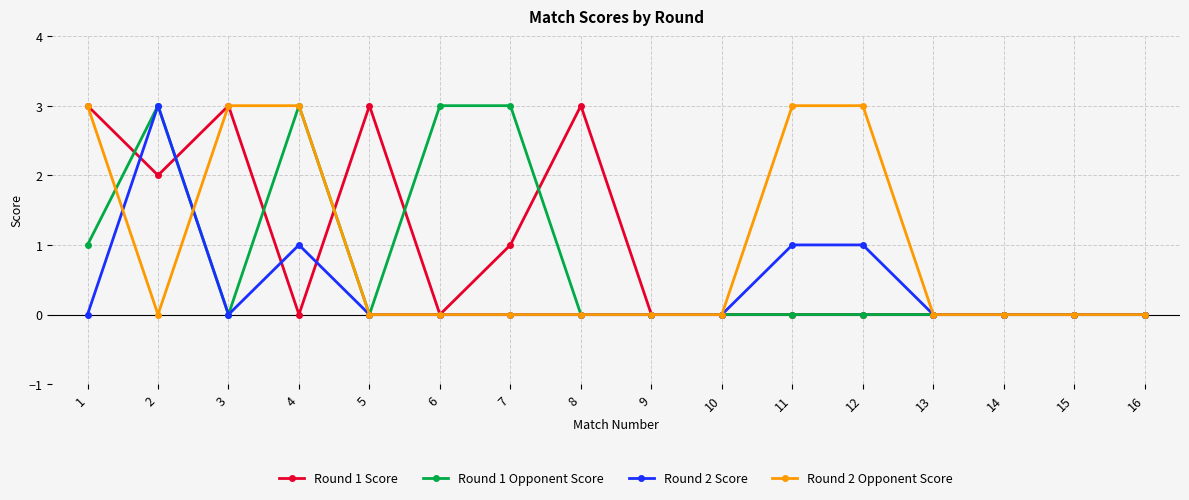

True or false: Round 2 Score has a value of 0 at 1.

True